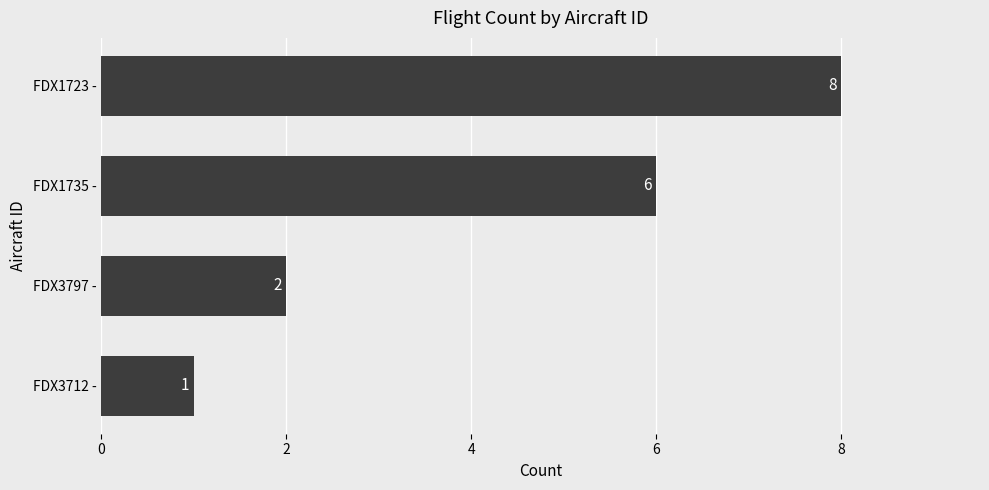

How many values are below 6?

2